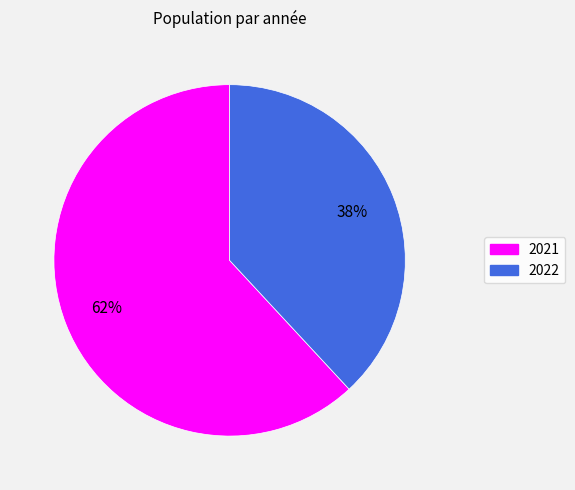

Rank the categories by value from highest to lowest.

2021, 2022